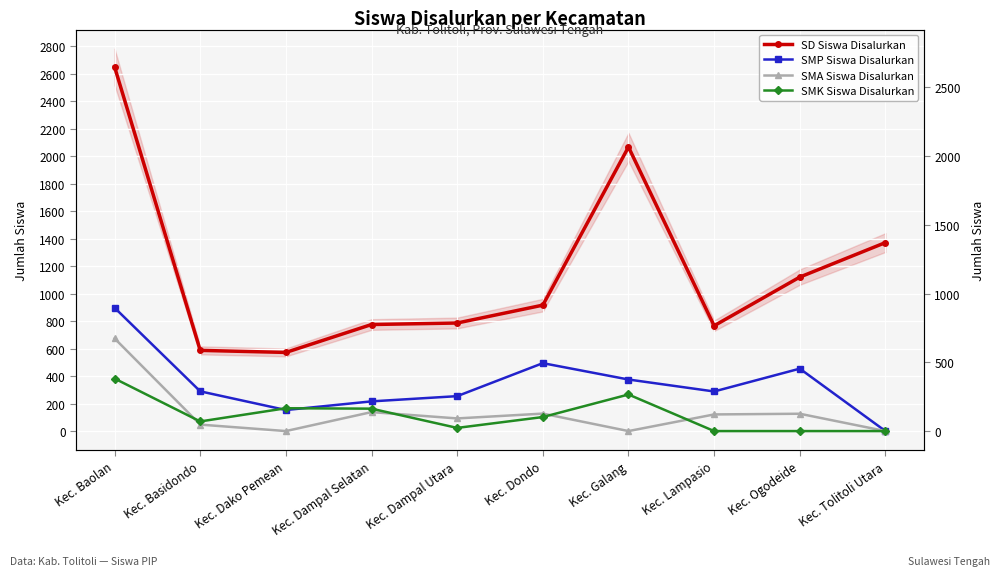

What is the label of the 7th point from the left?

Kec. Galang